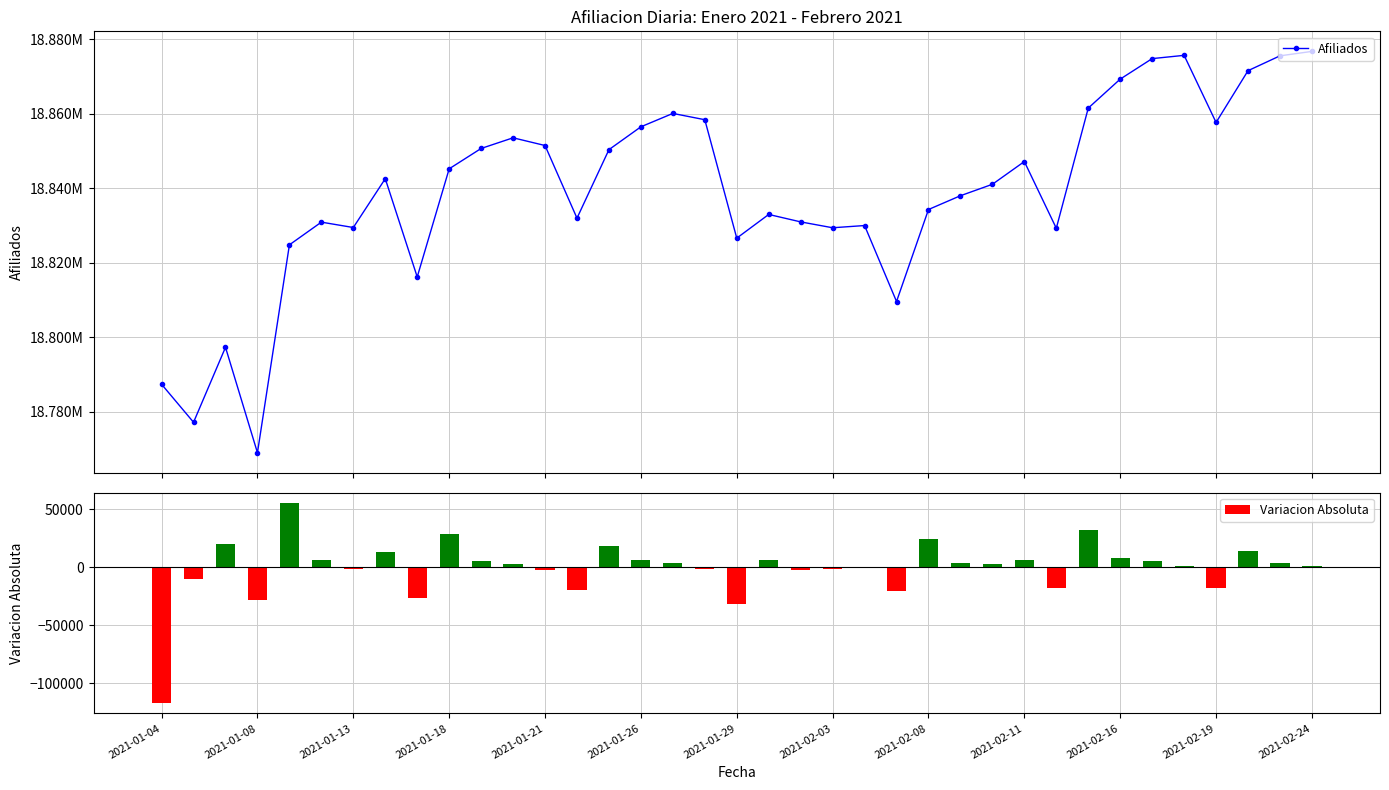

Reading right to left, what are all the values shown in this chart?

Afiliados: 18876802	18875611	18871622	18857715	18875741	18874865	18869356	18861572	18829286	18847209	18841099	18838026	18834323	18809609	18830016	18829420	18830997	18832999	18826631	18858448	18860137	18856544	18850405	18832000	18851517	18853588	18850726	18845258	18816207	18842602	18829487	18830930	18824831	18768982	18797302	18777159	18787369
Variacion Absoluta: 1191	3989	13907	-18026	876	5509	7784	32286	-17923	6110	3073	3703	24714	-20407	596	-1577	-2002	6368	-31817	-1689	3593	6139	18405	-19517	-2071	2862	5468	29051	-26395	13115	-1443	6099	55849	-28320	20143	-10210	-117483